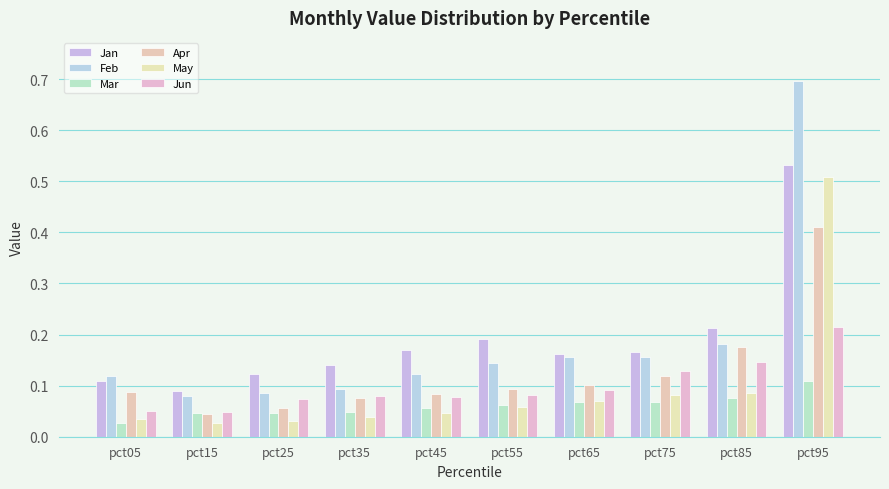

Which label corresponds to the smallest value in the chart?

pct15